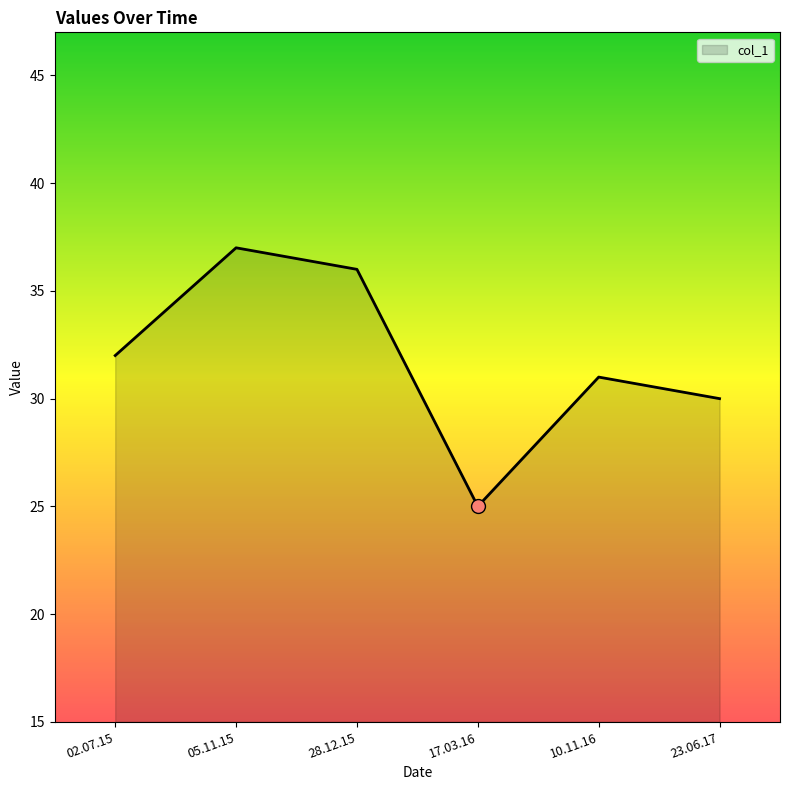

Which has a higher value, 17.03.16 or 02.07.15?

02.07.15